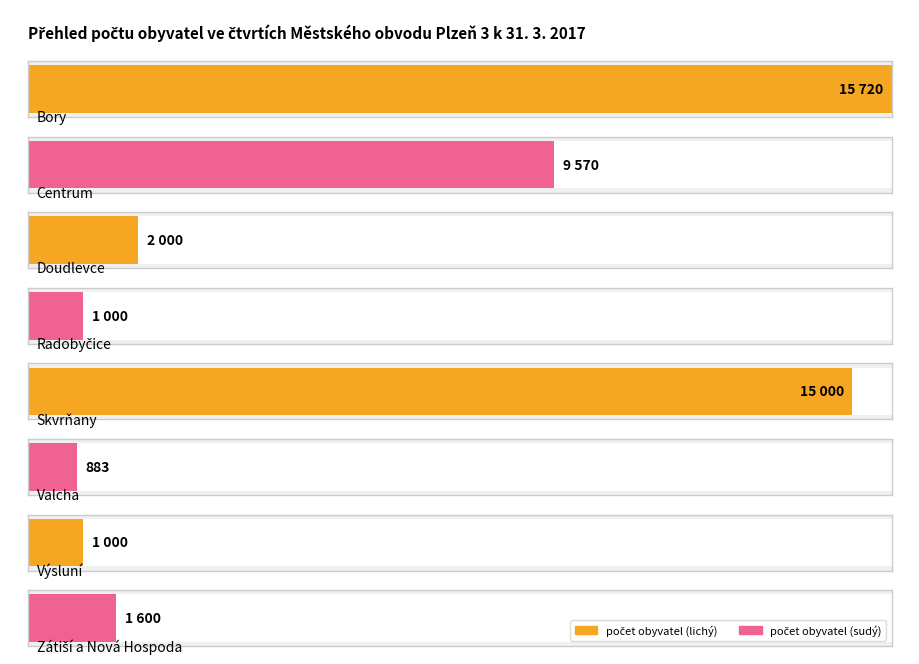

Which category has the lowest value across all series?

Valcha